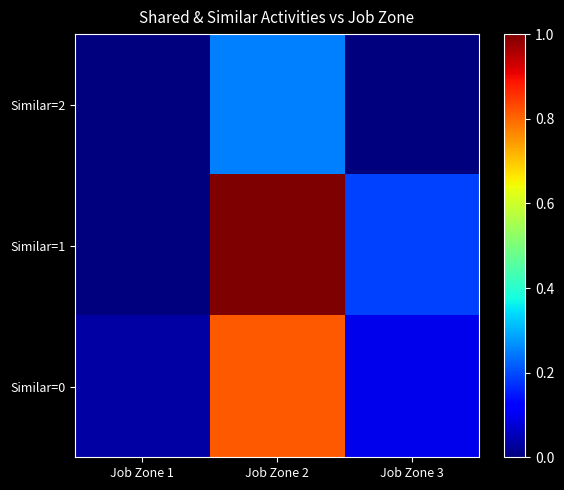

Reading left to right, list all the values displayed in this chart.

Similar=2: Job Zone 1=0.0	Job Zone 2=0.2	Job Zone 3=0.0
Similar=1: Job Zone 1=0.0	Job Zone 2=1.0	Job Zone 3=0.2
Similar=0: Job Zone 1=0.0	Job Zone 2=0.8	Job Zone 3=0.1